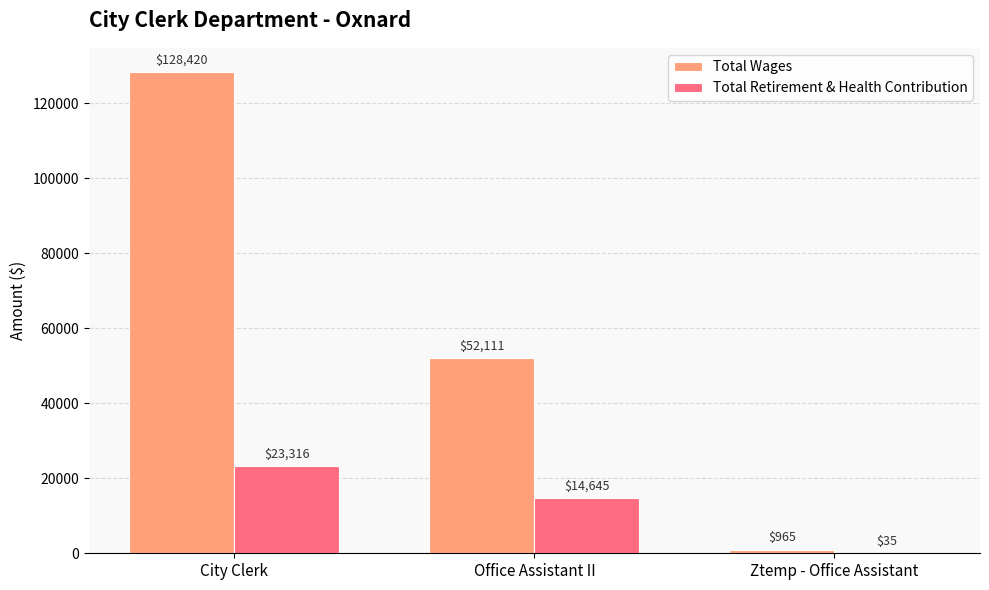

Is it true that Total Wages equals 128420 at City Clerk?

True